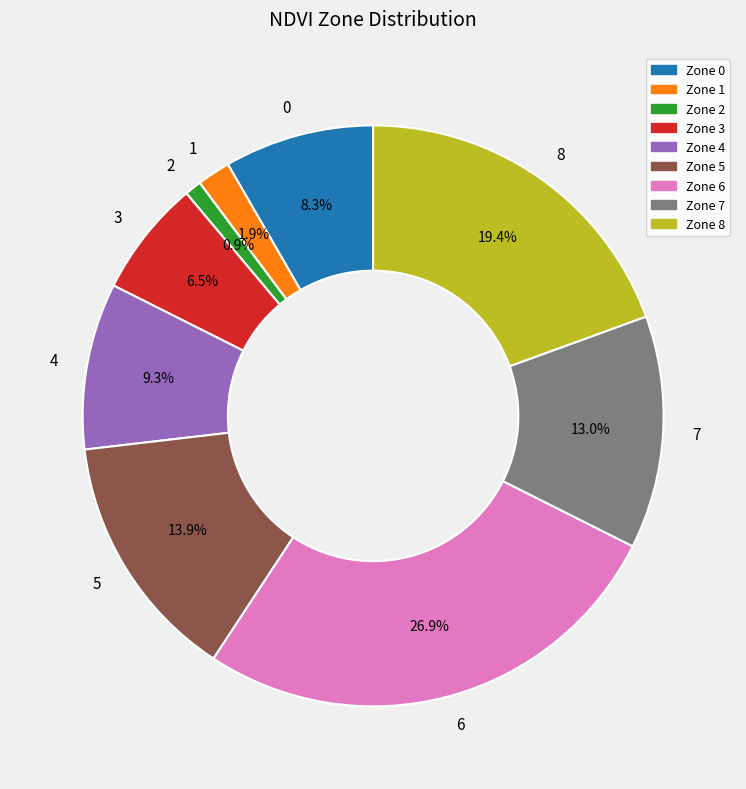

To the nearest percent, what is the combined percentage of 6 and 2?

28%